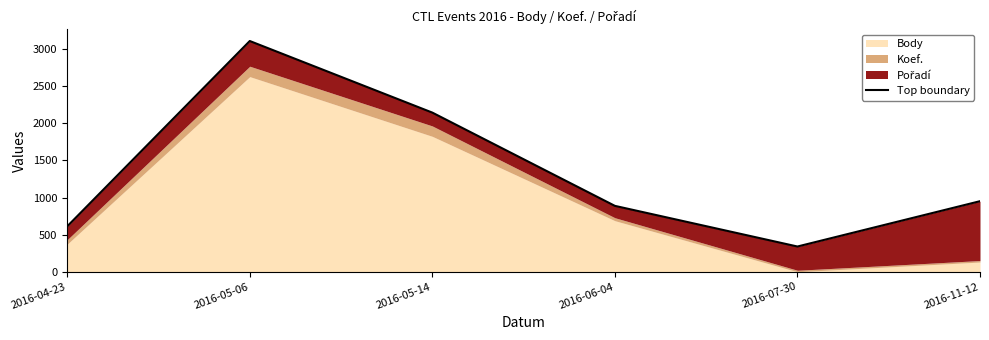

Count the number of values greater than 951.

2